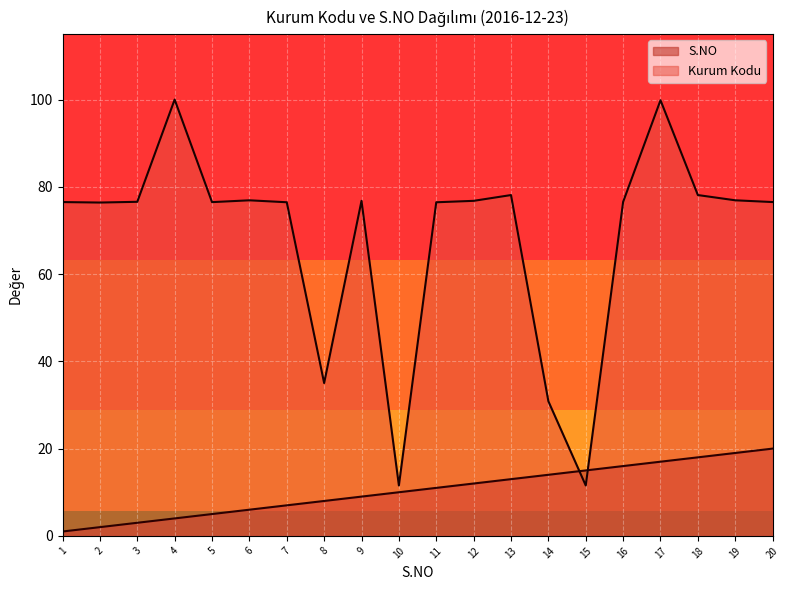

True or false: Kurum Kodu has a value of 31.1 at 11.

False